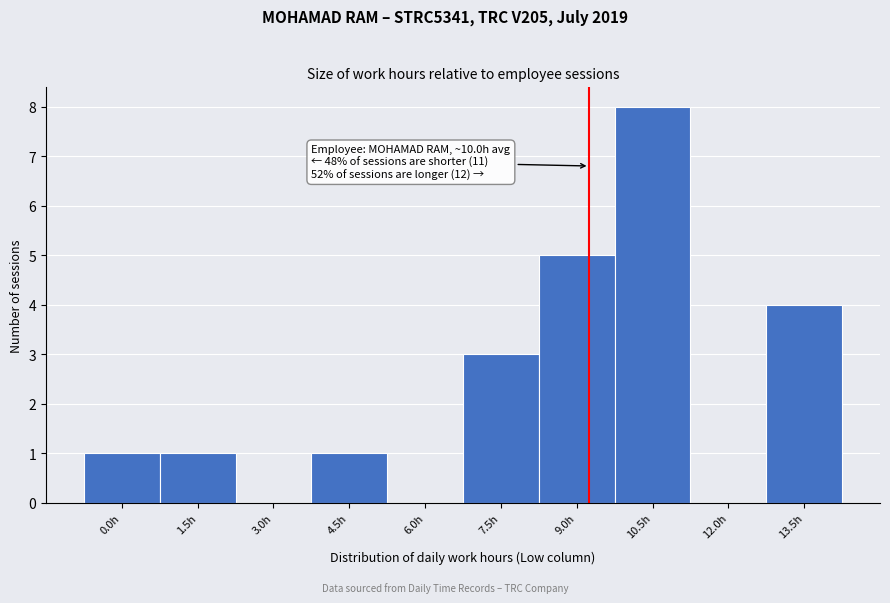

Reading left to right, what are all the values shown in this chart?

0.0h=1	1.5h=1	3.0h=0	4.5h=1	6.0h=0	7.5h=3	9.0h=5	10.5h=8	12.0h=0	13.5h=4